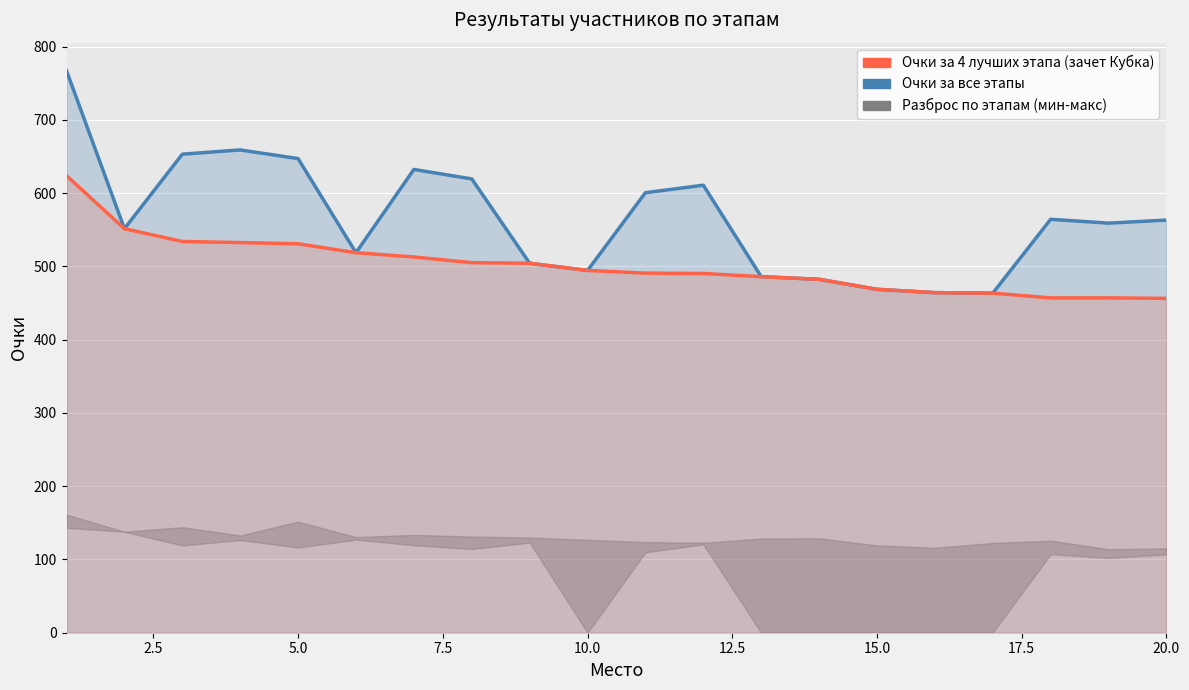

At how many categories does at least one series exceed 554?

11